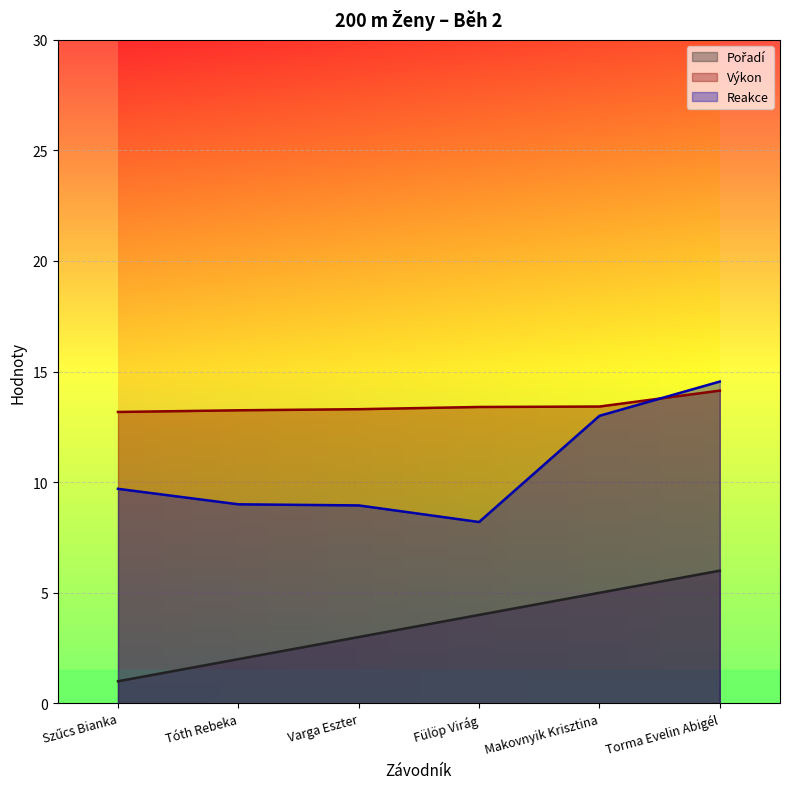

Is the value of Pořadí at Torma Evelin Abigél greater than the value of Výkon at Torma Evelin Abigél?

No